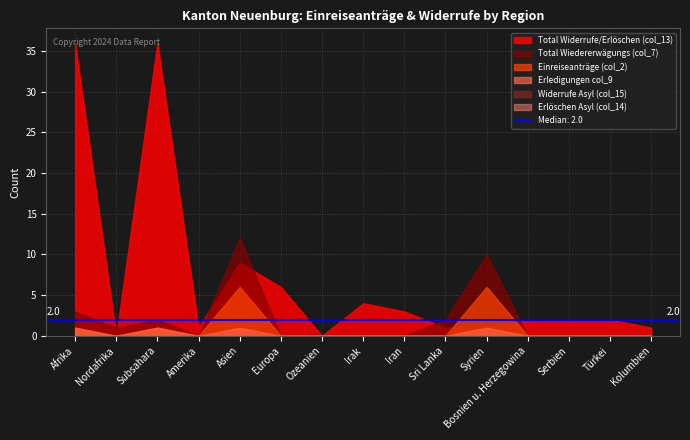

Reading left to right, extract all data points from this chart.

Total Widerrufe/Erlöschen (col_13): Afrika=36	Nordafrika=0	Subsahara=36	Amerika=1	Asien=9	Europa=6	Ozeanien=0	Irak=4	Iran=3	Sri Lanka=1	Syrien=1	Bosnien u. Herzegowina=2	Serbien=2	Türkei=2	Kolumbien=1
Widerrufe Asyl (col_15): Afrika=0	Nordafrika=0	Subsahara=0	Amerika=0	Asien=0	Europa=0	Ozeanien=0	Irak=0	Iran=0	Sri Lanka=0	Syrien=0	Bosnien u. Herzegowina=0	Serbien=0	Türkei=0	Kolumbien=0
Total Wiedererwägungs (col_7): Afrika=3	Nordafrika=1	Subsahara=2	Amerika=0	Asien=12	Europa=0	Ozeanien=0	Irak=0	Iran=0	Sri Lanka=2	Syrien=10	Bosnien u. Herzegowina=0	Serbien=0	Türkei=0	Kolumbien=0
Einreiseanträge (col_2): Afrika=1	Nordafrika=0	Subsahara=1	Amerika=0	Asien=6	Europa=0	Ozeanien=0	Irak=0	Iran=0	Sri Lanka=0	Syrien=6	Bosnien u. Herzegowina=0	Serbien=0	Türkei=0	Kolumbien=0
Erledigungen col_9: Afrika=1	Nordafrika=0	Subsahara=1	Amerika=0	Asien=1	Europa=0	Ozeanien=0	Irak=0	Iran=0	Sri Lanka=0	Syrien=1	Bosnien u. Herzegowina=0	Serbien=0	Türkei=0	Kolumbien=0
Erlöschen Asyl (col_14): Afrika=0	Nordafrika=0	Subsahara=0	Amerika=0	Asien=0	Europa=0	Ozeanien=0	Irak=0	Iran=0	Sri Lanka=0	Syrien=0	Bosnien u. Herzegowina=0	Serbien=0	Türkei=0	Kolumbien=0